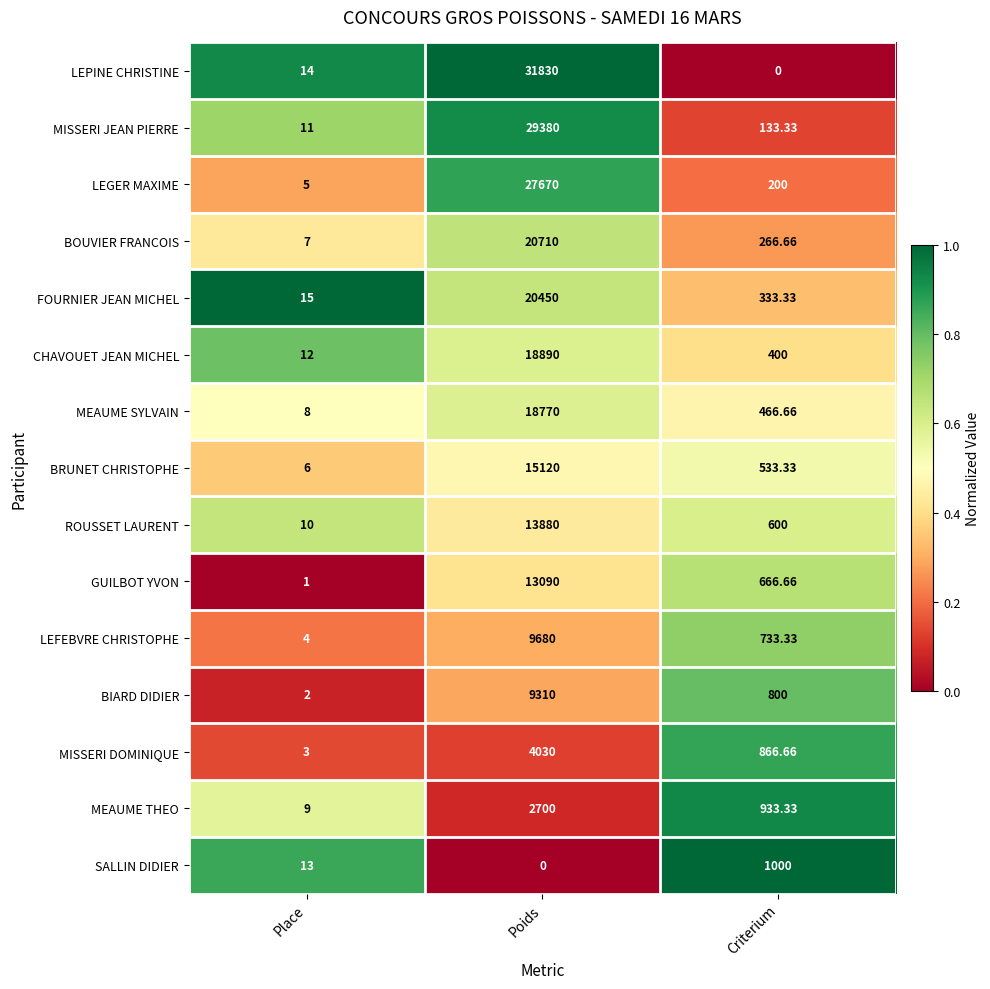

Which category has the highest value in the BOUVIER FRANCOIS series?

Poids